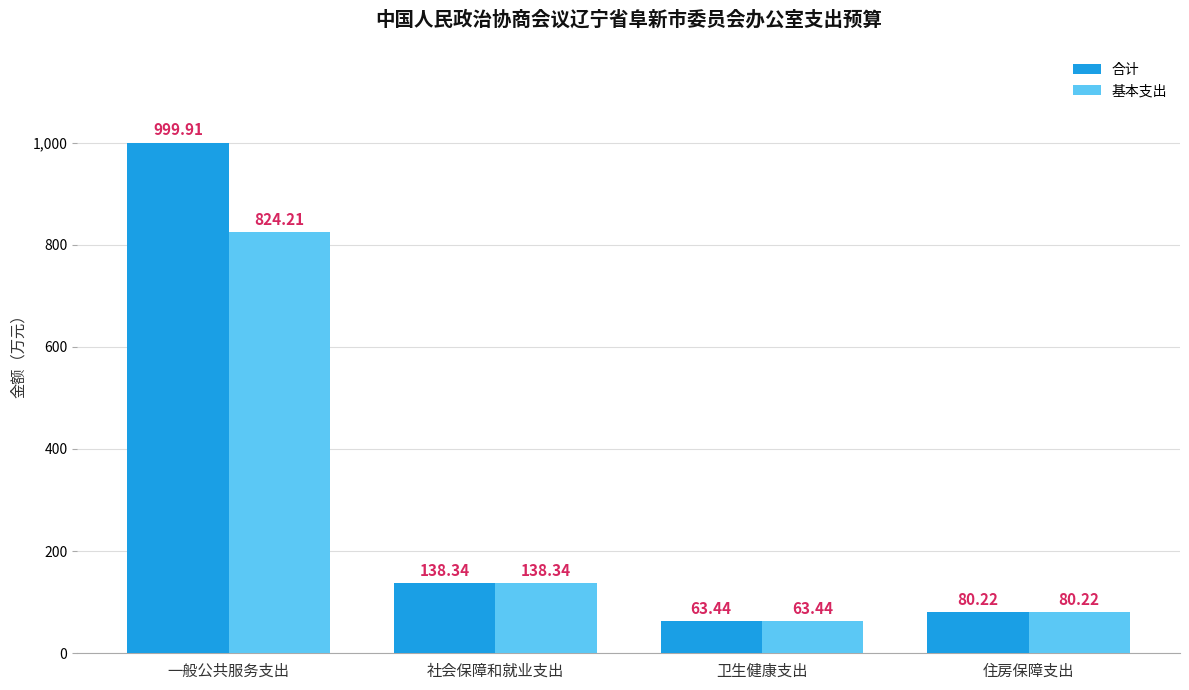

Reading right to left, what are all the values shown in this chart?

合计: 80.2	63.4	138.3	999.9
基本支出: 80.2	63.4	138.3	824.2